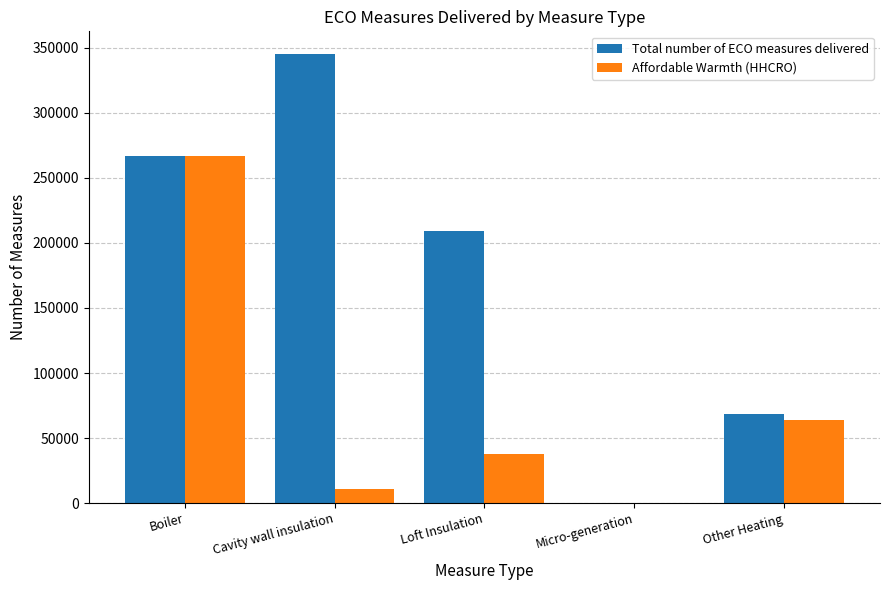

How many series are shown in this chart?

2